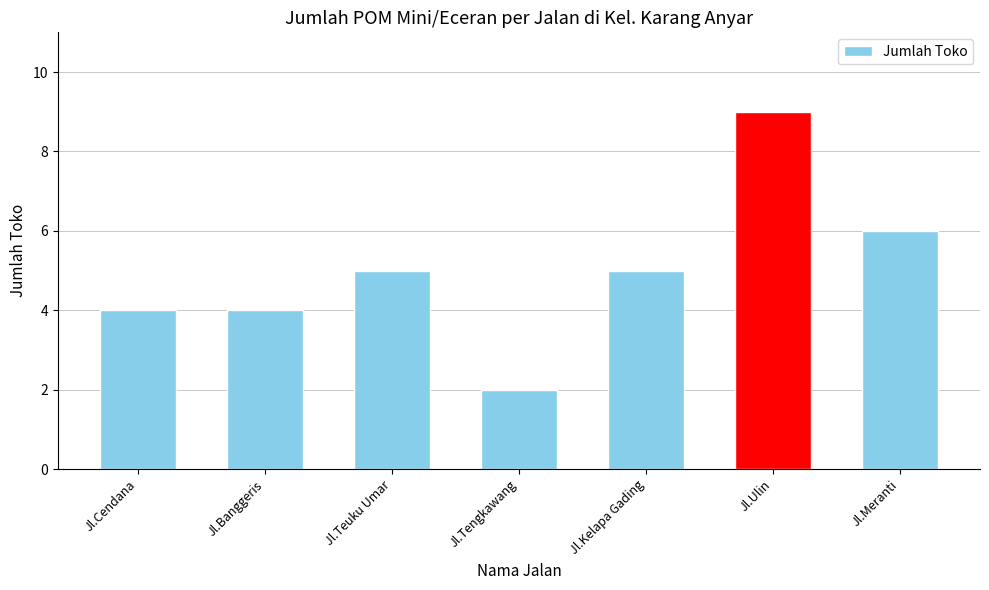

Which category has the highest value across all series?

Jl.Ulin